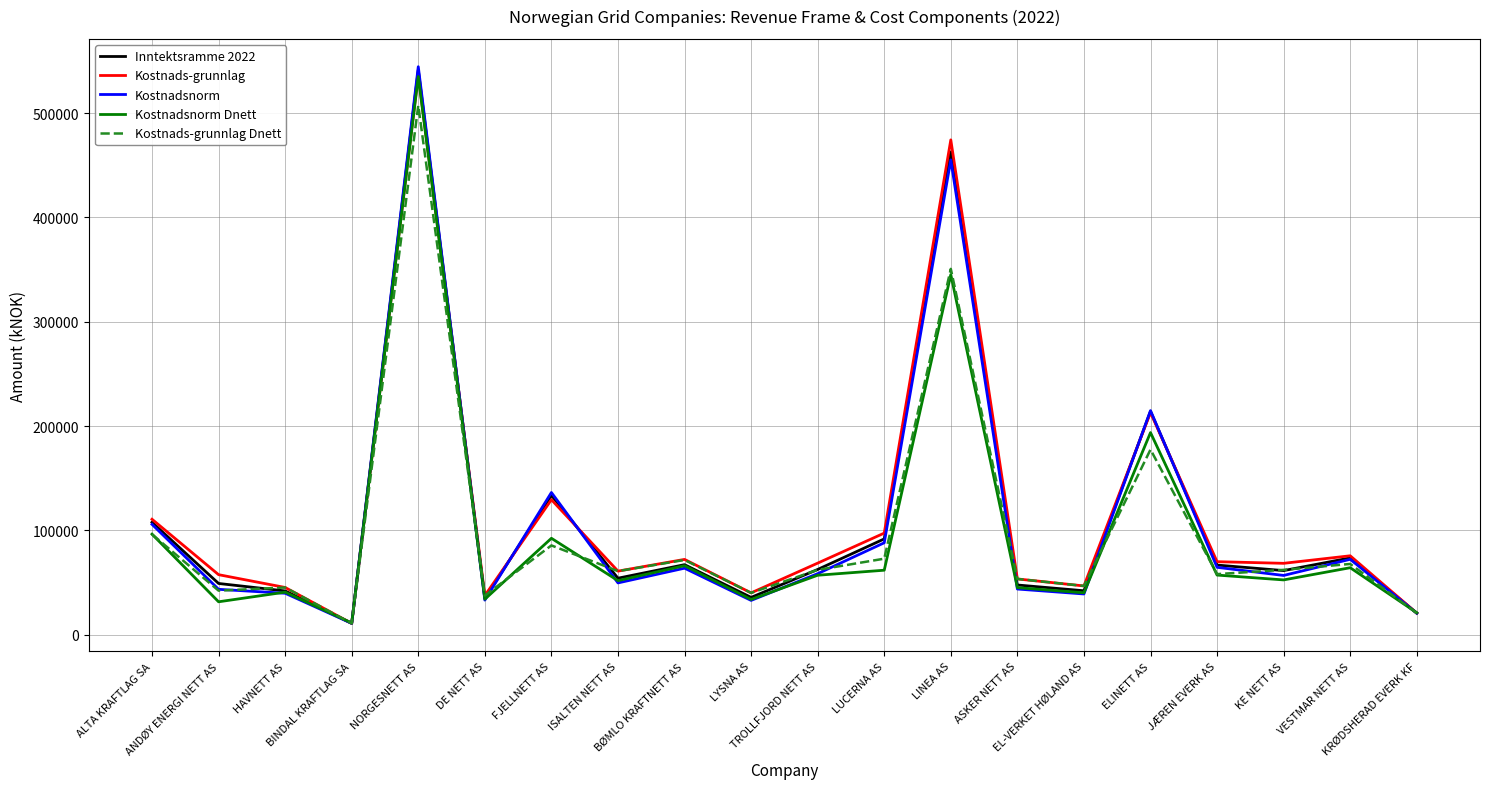

What is the maximum value for Kostnads-grunnlag?

536558.5